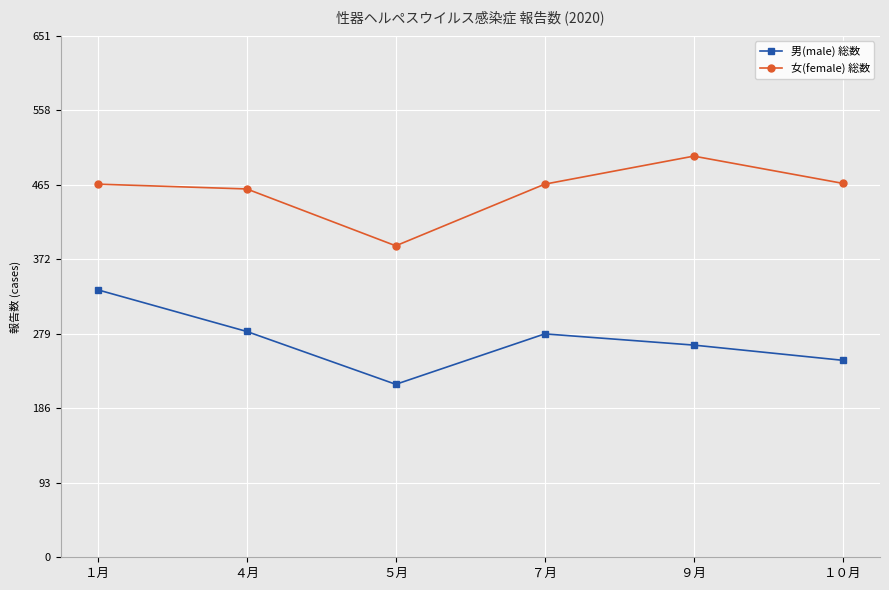

At １０月, list the series in order from largest to smallest.

女(female) 総数, 男(male) 総数